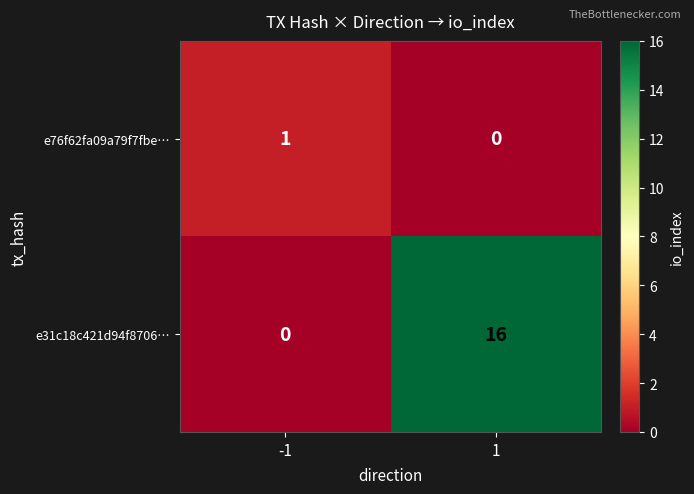

What is the greatest value displayed?

16